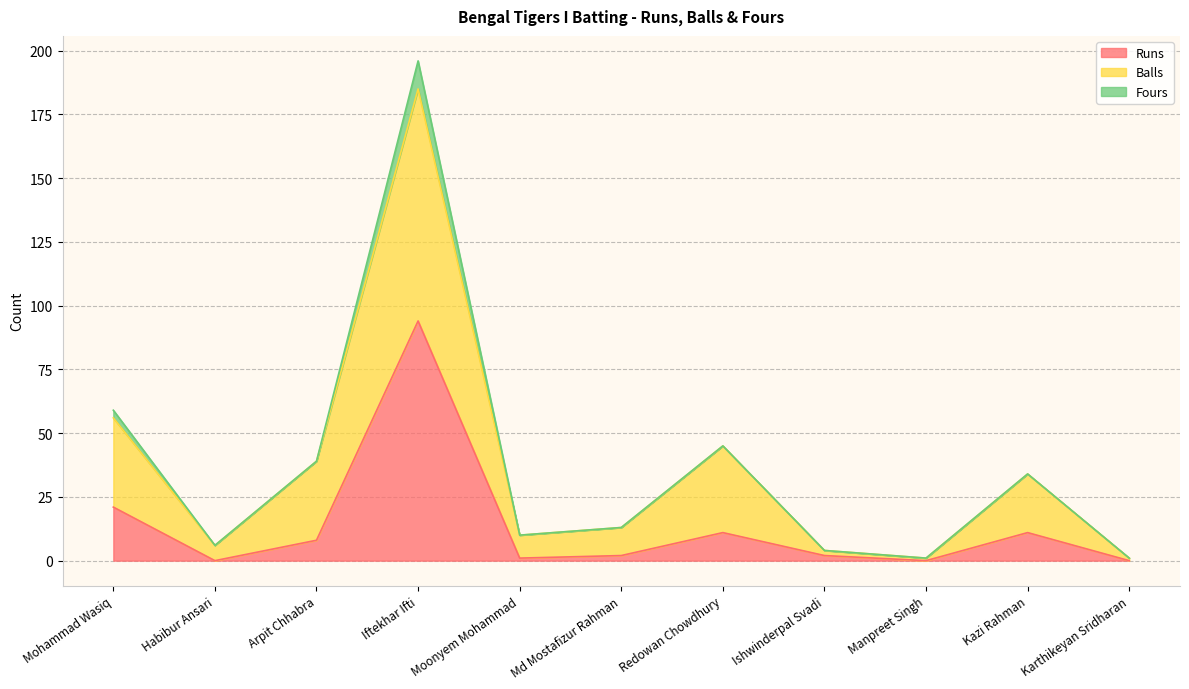

What is the maximum value for Runs?

94